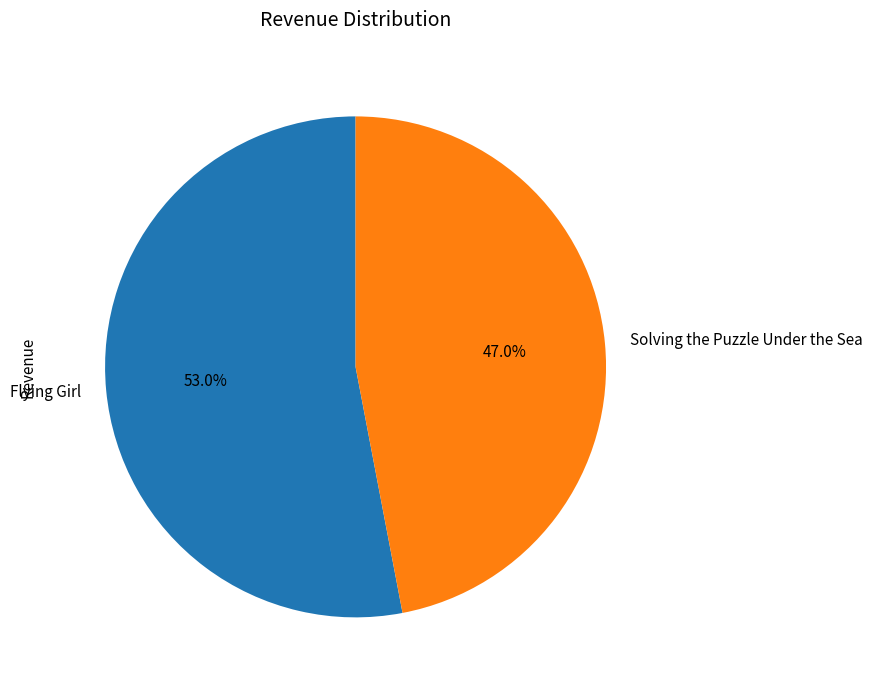

What is the largest slice in the pie chart?

Flying Girl